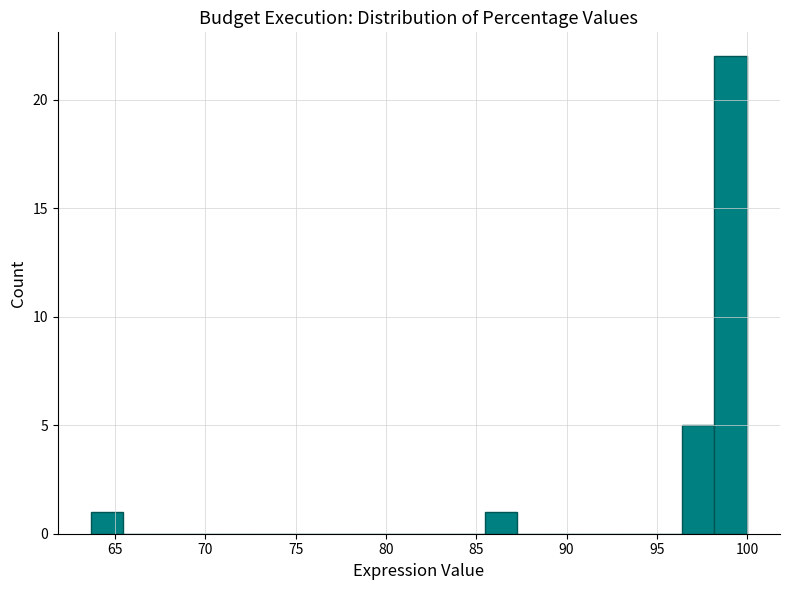

Around what value on the x-axis is the tallest bar? Give the approximate position of its centre, as read against the axis.

99.0